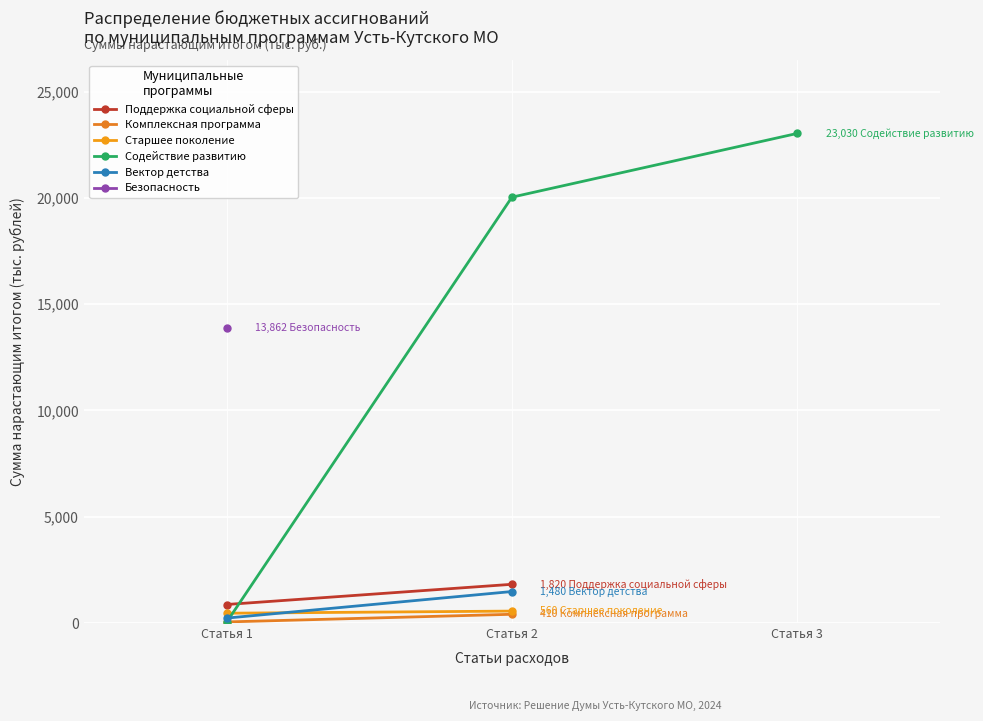

True or false: Вектор детства has more than 2 points higher than both neighbors.

False